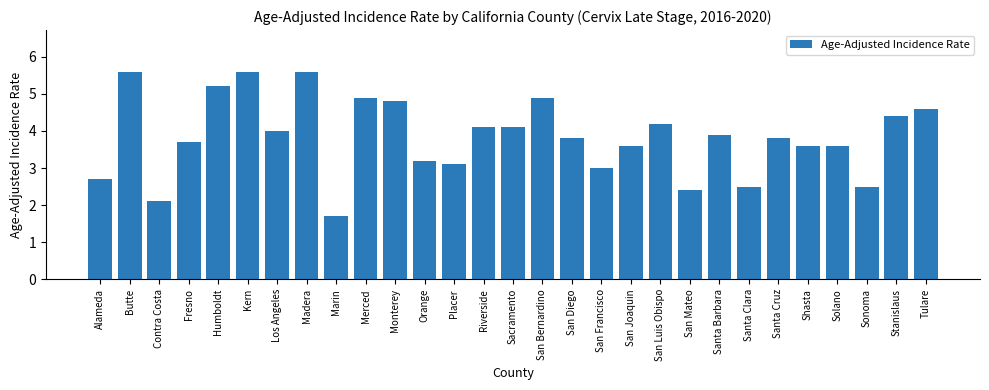

What is the sum of the values at Humboldt and Butte?

10.8